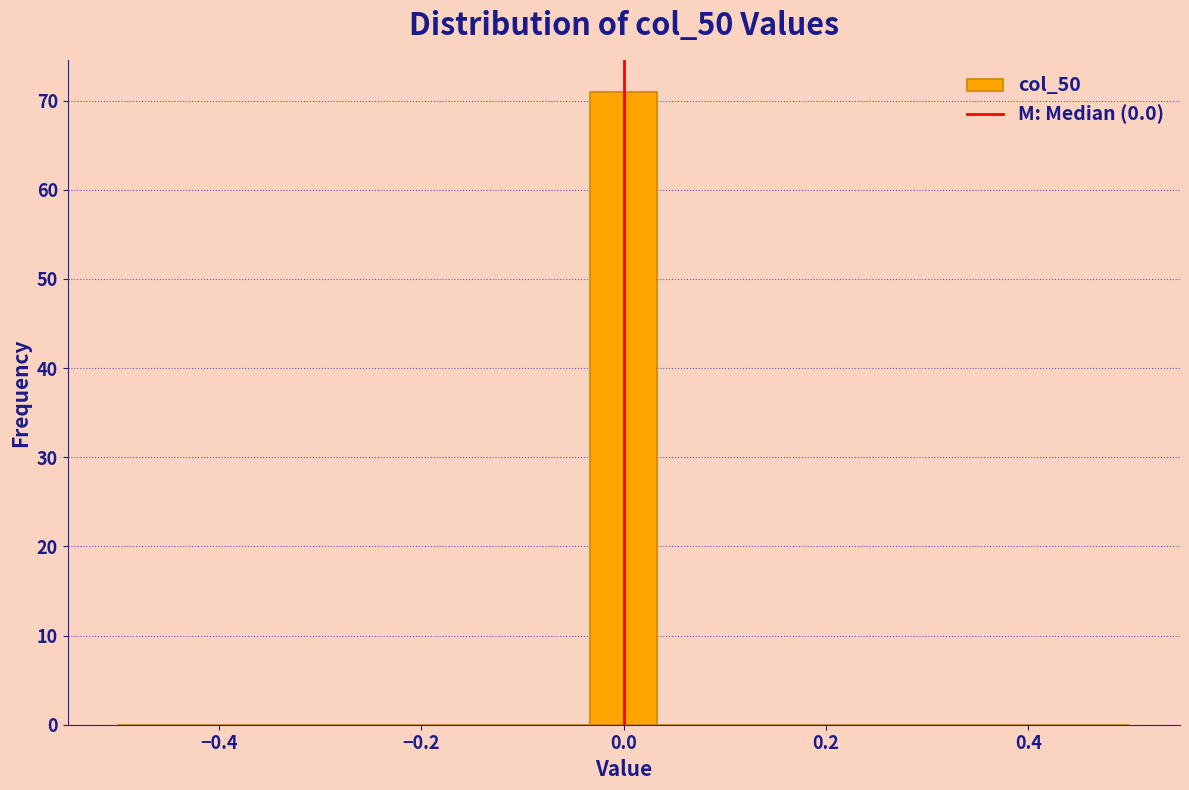

Around what value on the x-axis is the tallest bar? Give the approximate position of its centre, as read against the axis.

0.00